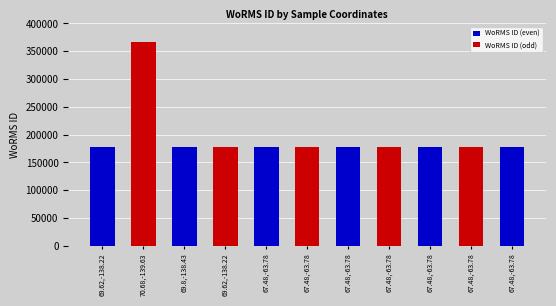

Is it true that the value at 70.68,-139.63 is 367250?

True